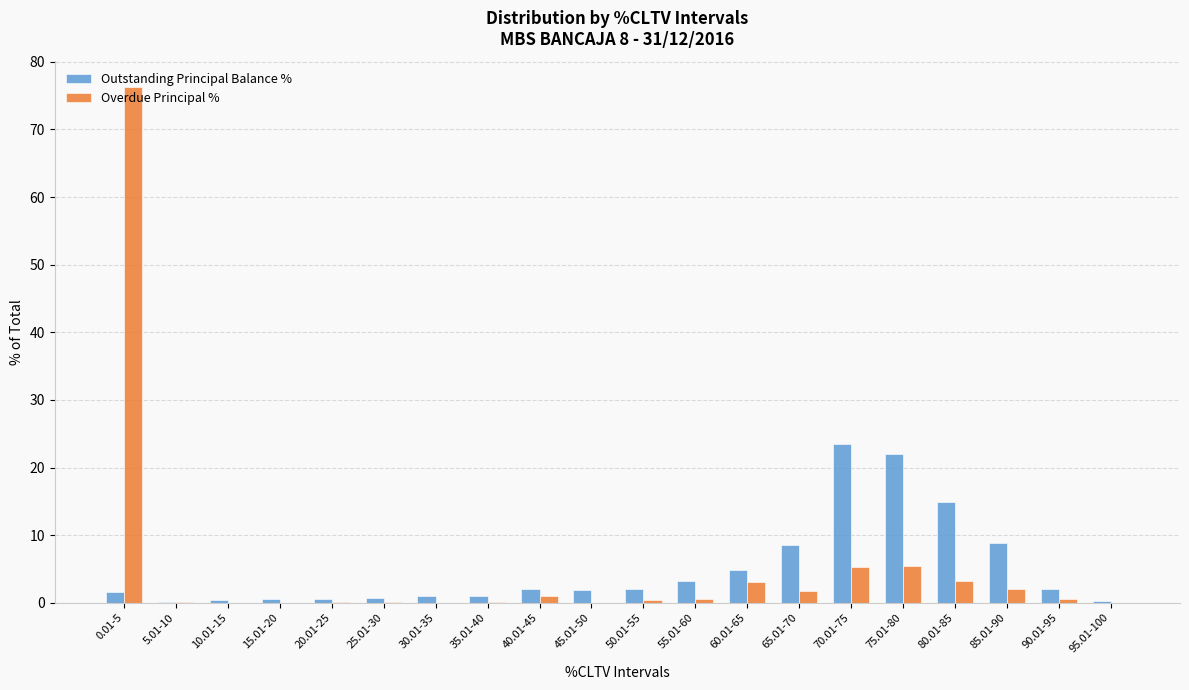

What is the total value across all series at 5.01-10?

0.2